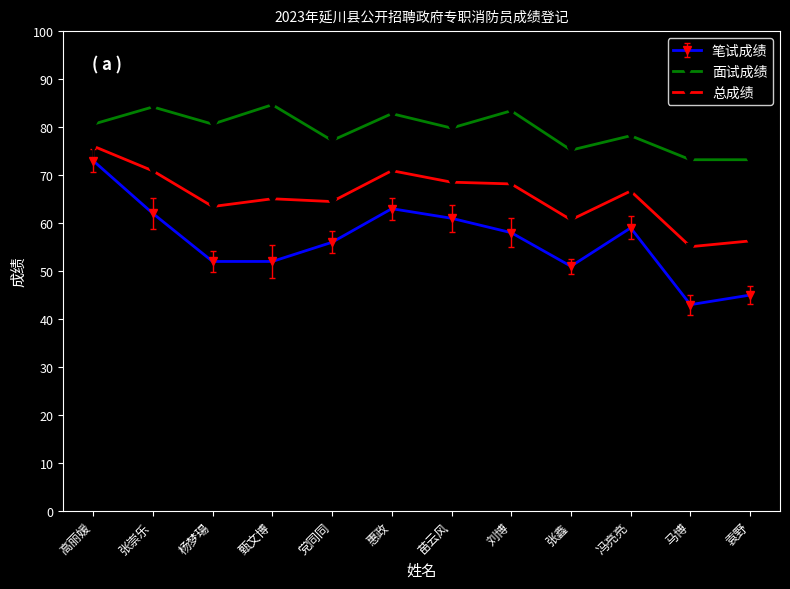

Where is 总成绩 nearest to the value 65?

甄文博